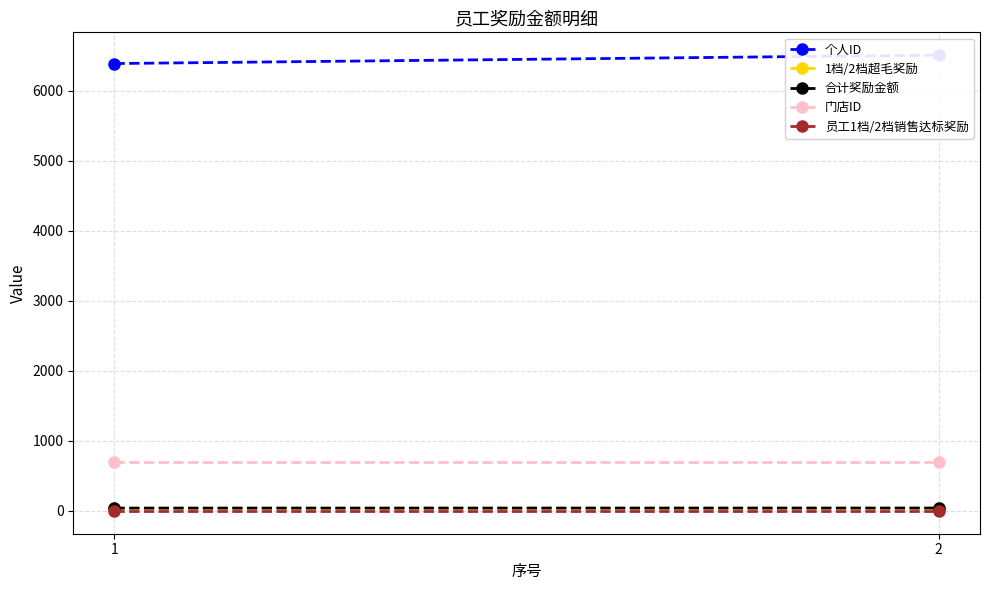

What is the value of the 合计奖励金额 point at the 1st from the left?

40.2